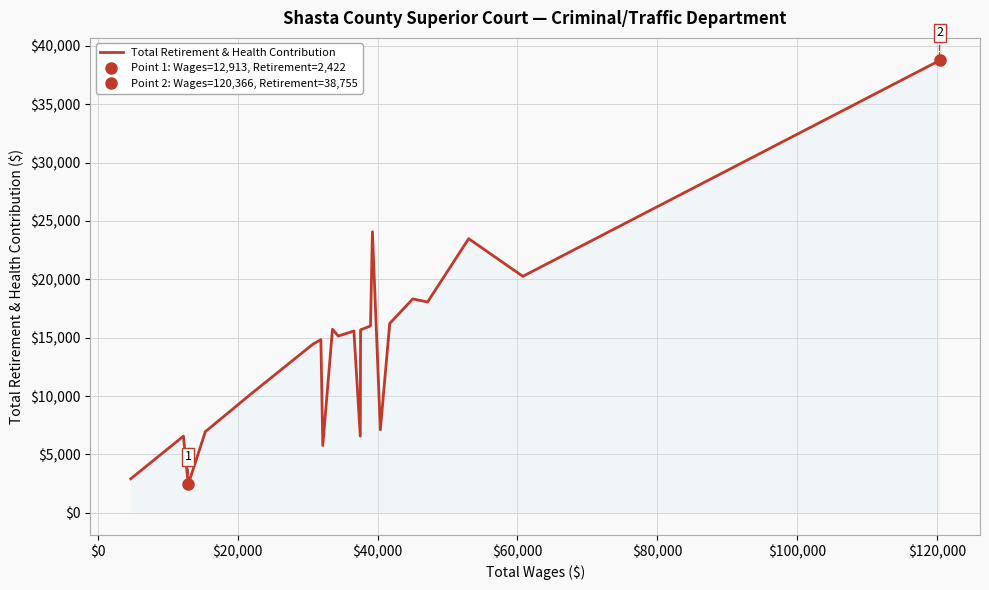

What is the value of the 12th point from the left?

6566